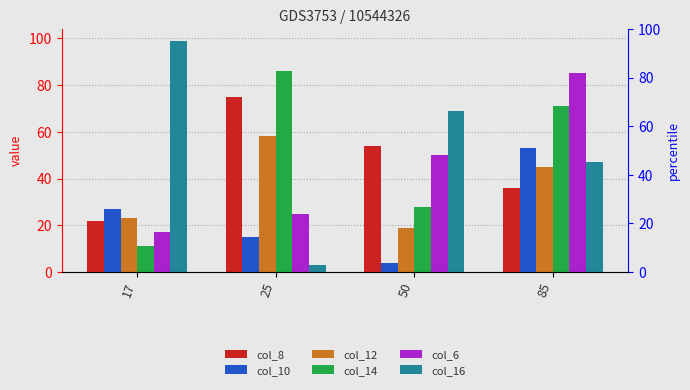

The col_8 series shows 8 at 17. True or false?

False